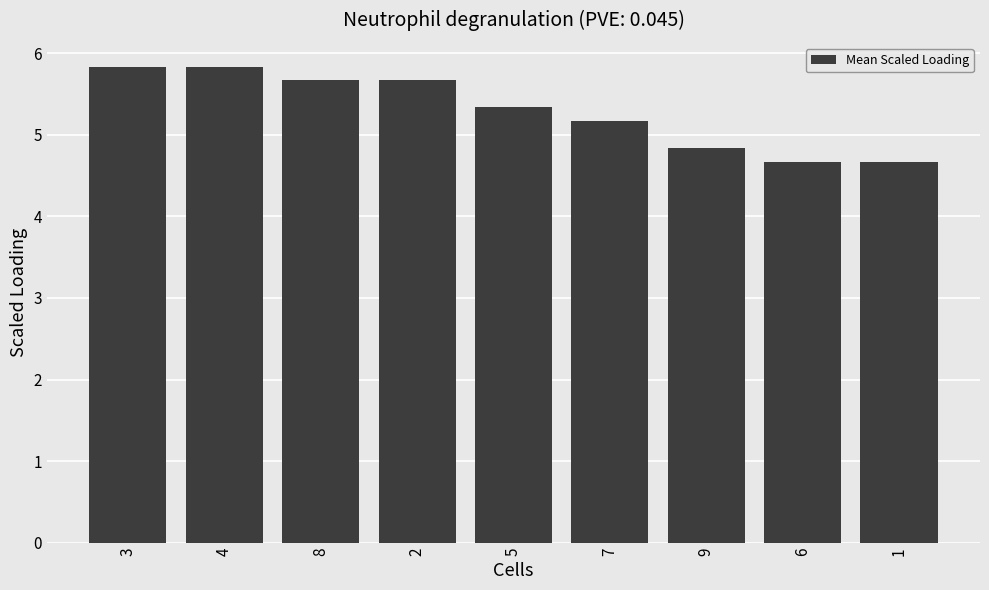

What is the greatest value displayed?

5.8